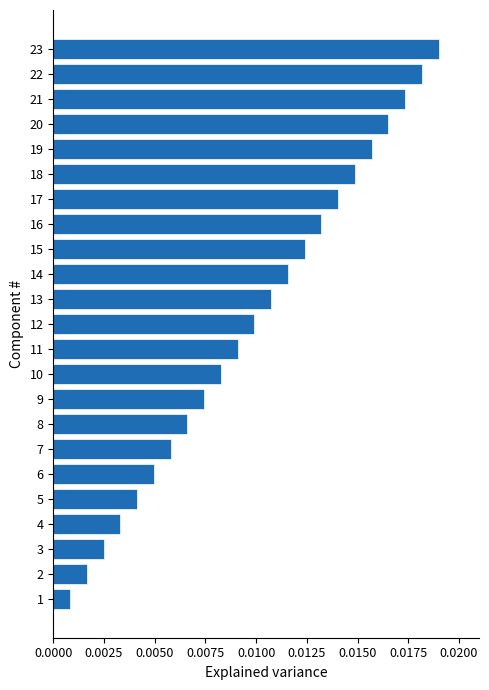

List the labels in order of value, smallest first.

1, 2, 3, 4, 5, 6, 7, 8, 9, 10, 11, 12, 13, 14, 15, 16, 17, 18, 19, 20, 21, 22, 23